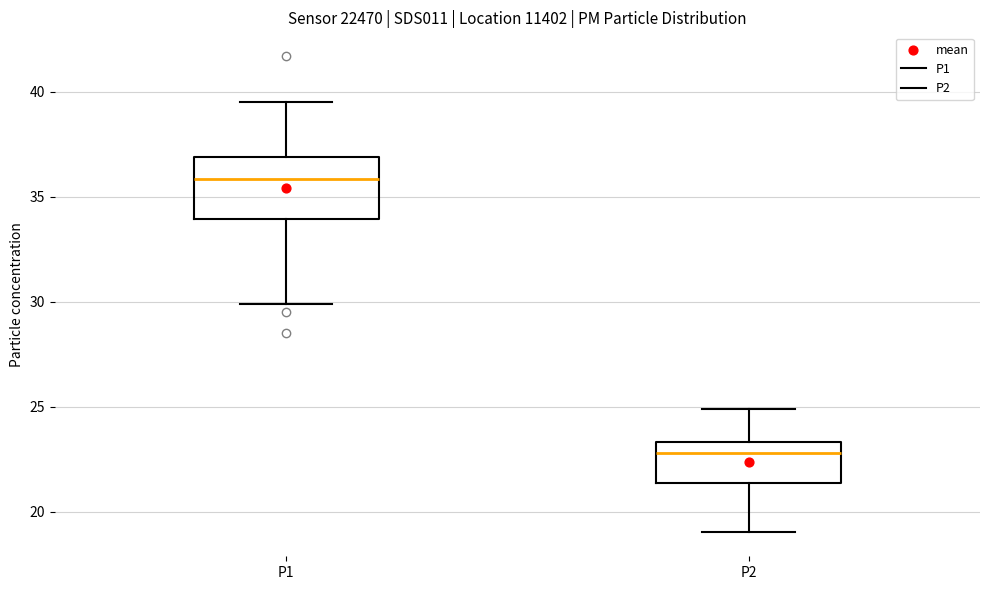

Comparing the boxes themselves (not the whiskers), which one is the tallest?

P1